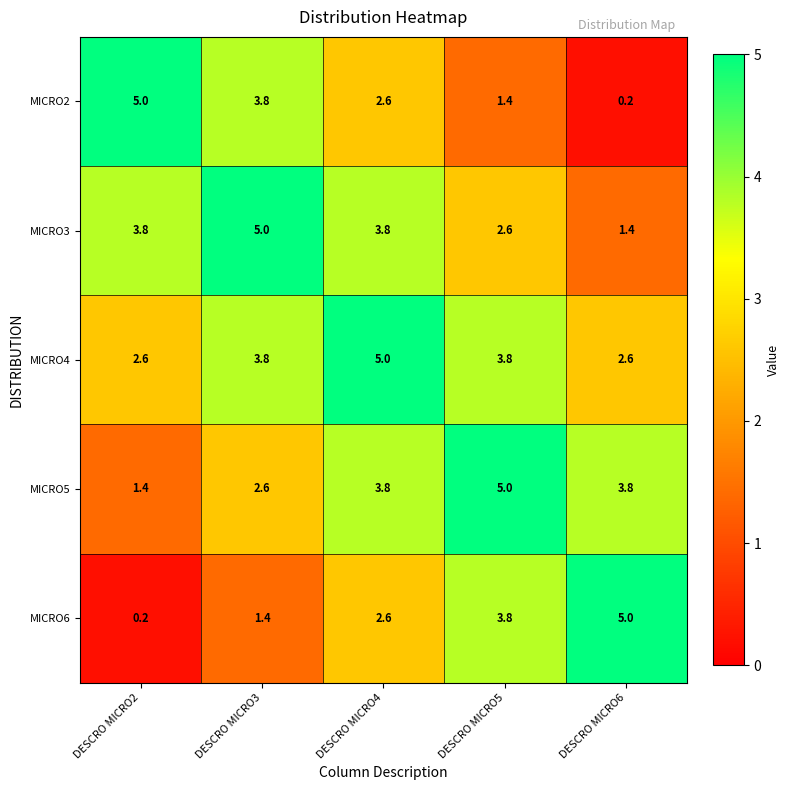

What is the difference between the MICRO2 values at DESCRO MICRO6 and DESCRO MICRO5?

1.2